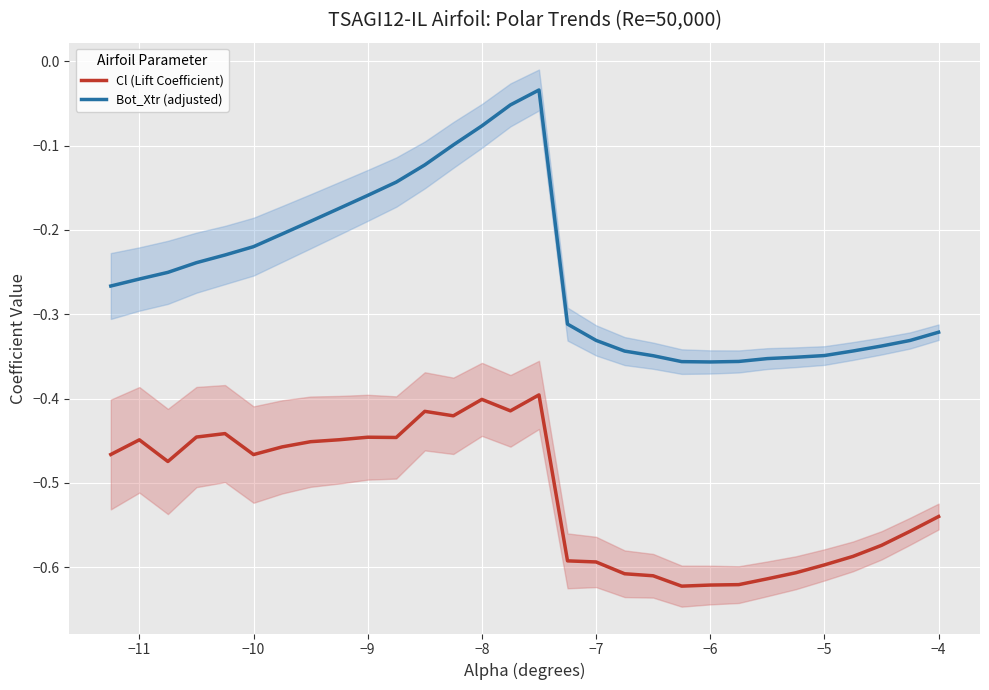

True or false: Bot_Xtr (adjusted) and Cl (Lift Coefficient) cross at least once.

False